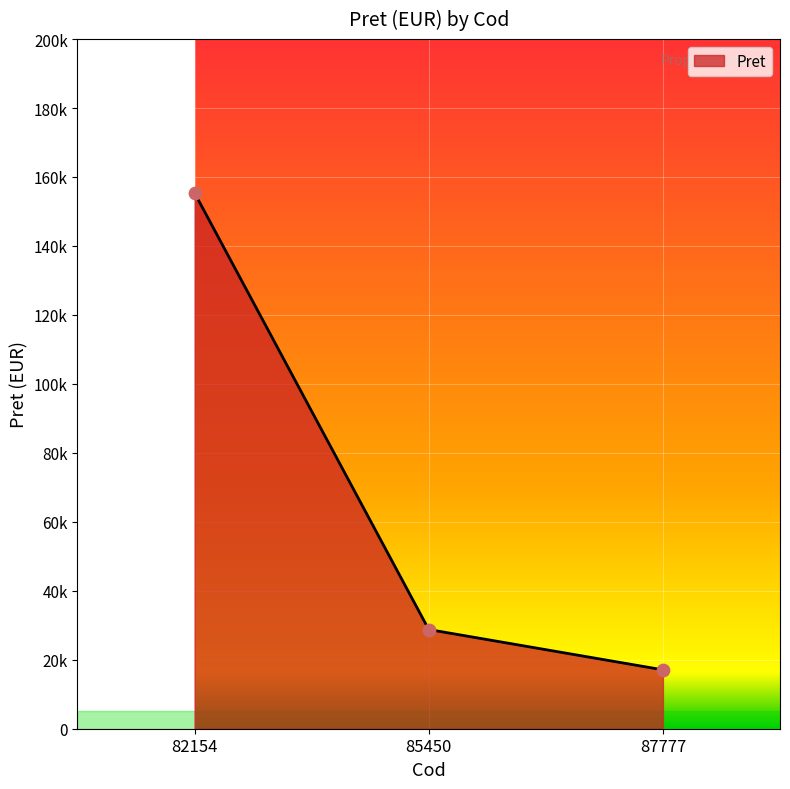

Approximately how many times larger is the value at 85450 compared to 82154?

0.2